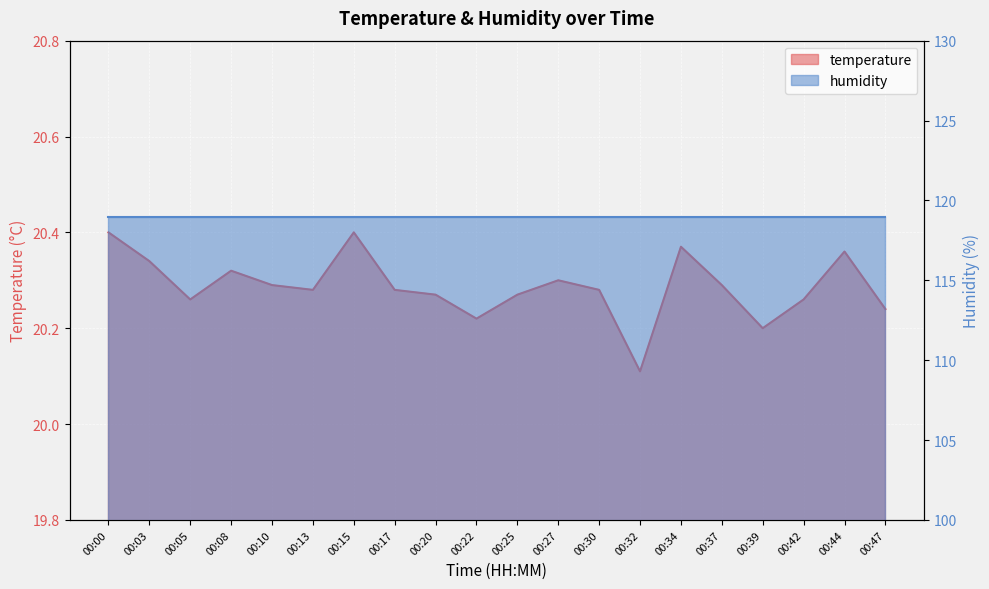

True or false: the data shows 20.3 at 00:20.

True